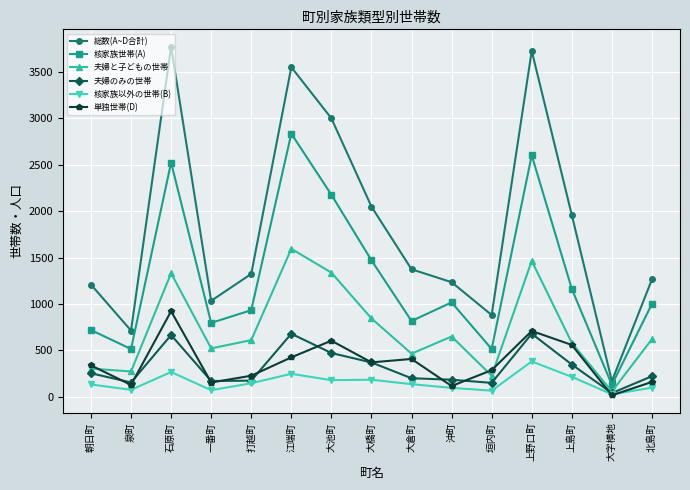

True or false: 核家族以外の世帯(B) has more than 0 interior local peaks.

True